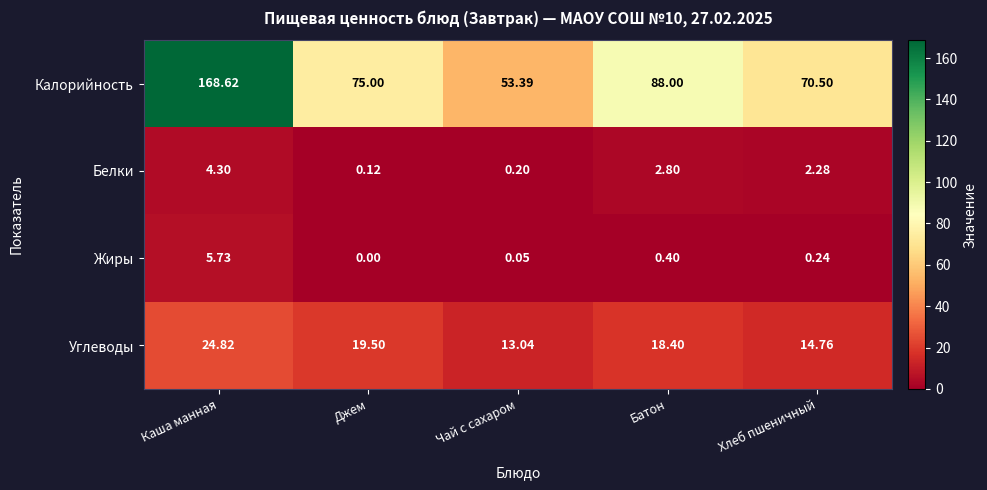

What is the total value across all series at Каша манная?

203.5